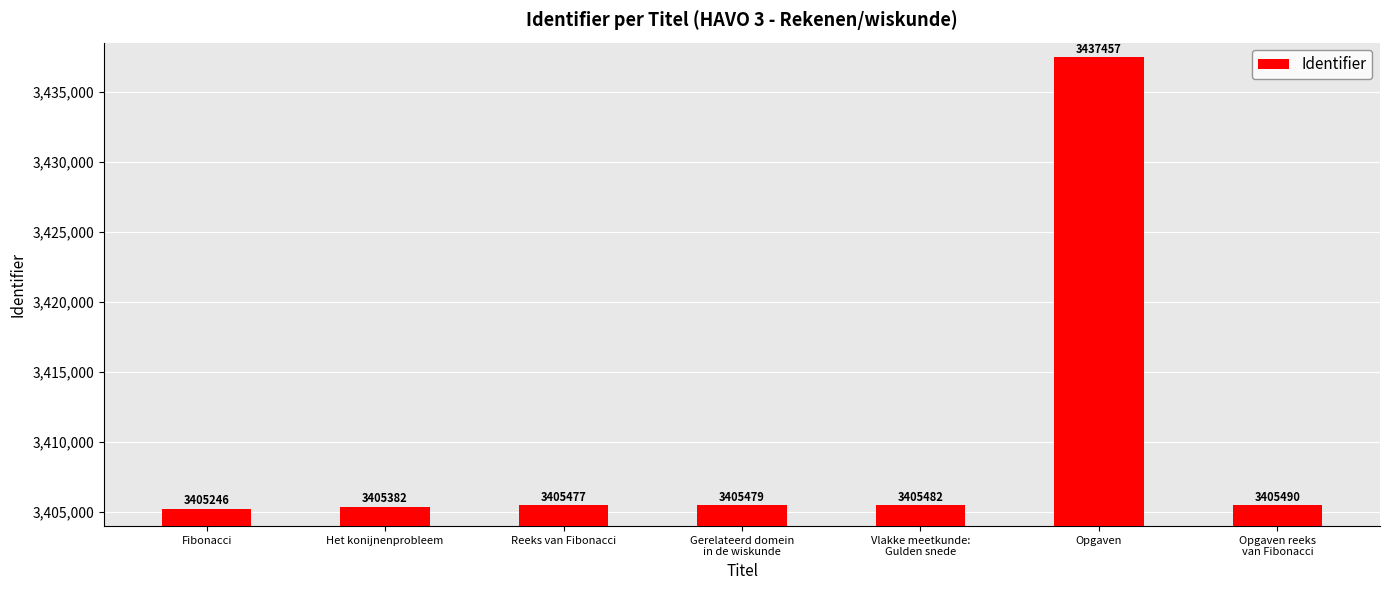

Reading left to right, what are all the values shown in this chart?

Fibonacci=3405246	Het konijnenprobleem=3405382	Reeks van Fibonacci=3405477	Gerelateerd domein
in de wiskunde=3405479	Vlakke meetkunde:
Gulden snede=3405482	Opgaven=3437457	Opgaven reeks
van Fibonacci=3405490